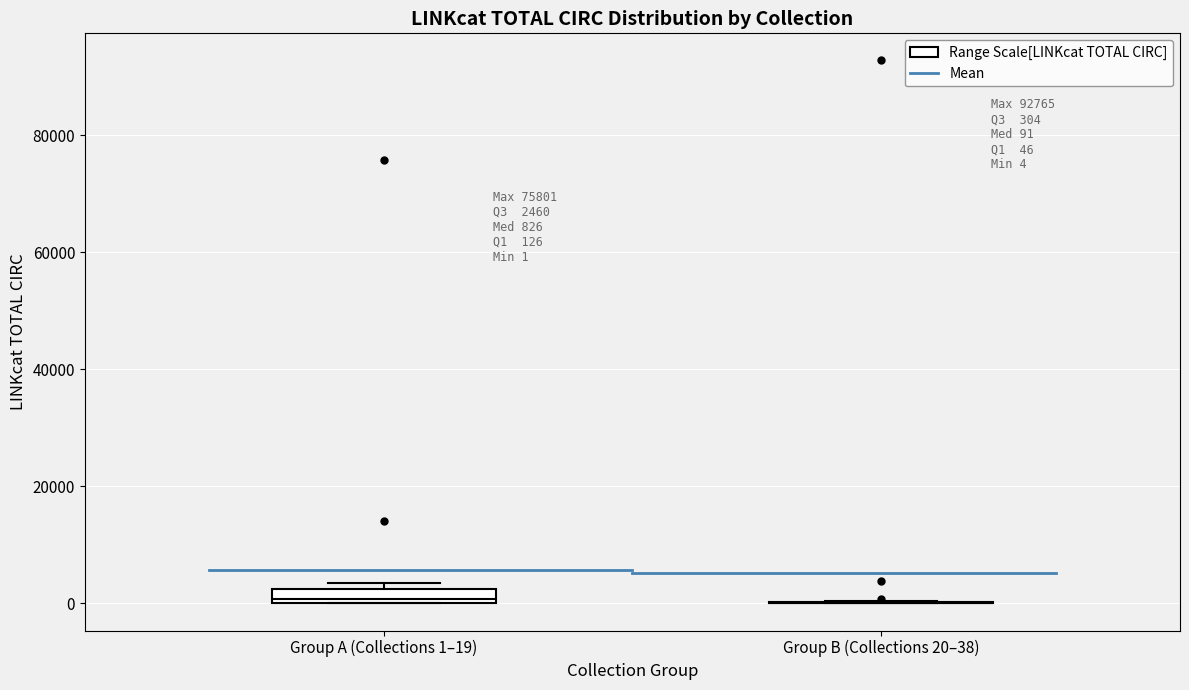

Which box is the tallest, from its lower edge to its upper edge?

Group A (Collections 1–19)